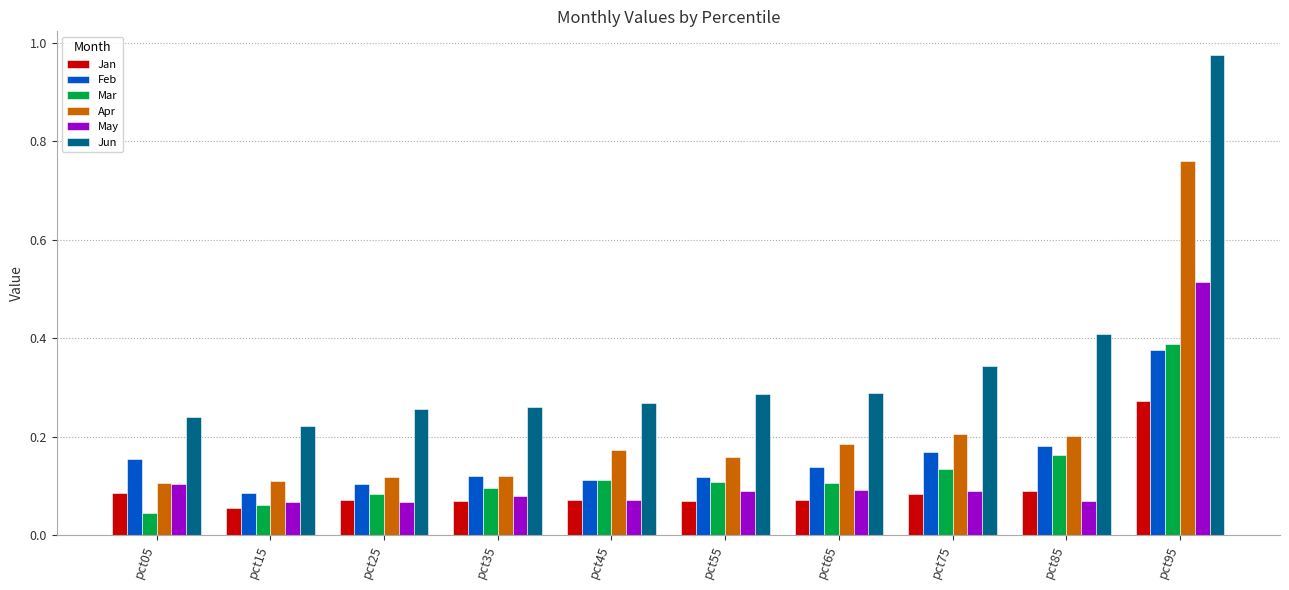

True or false: Jan has a value of 0.0 at pct25.

False